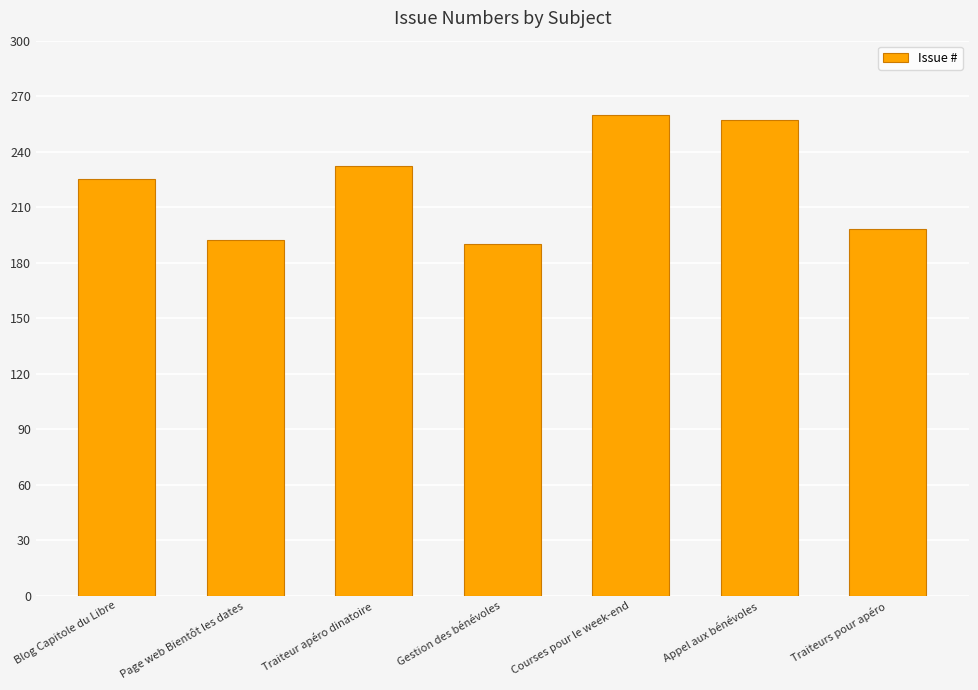

Are the bars horizontal?

No